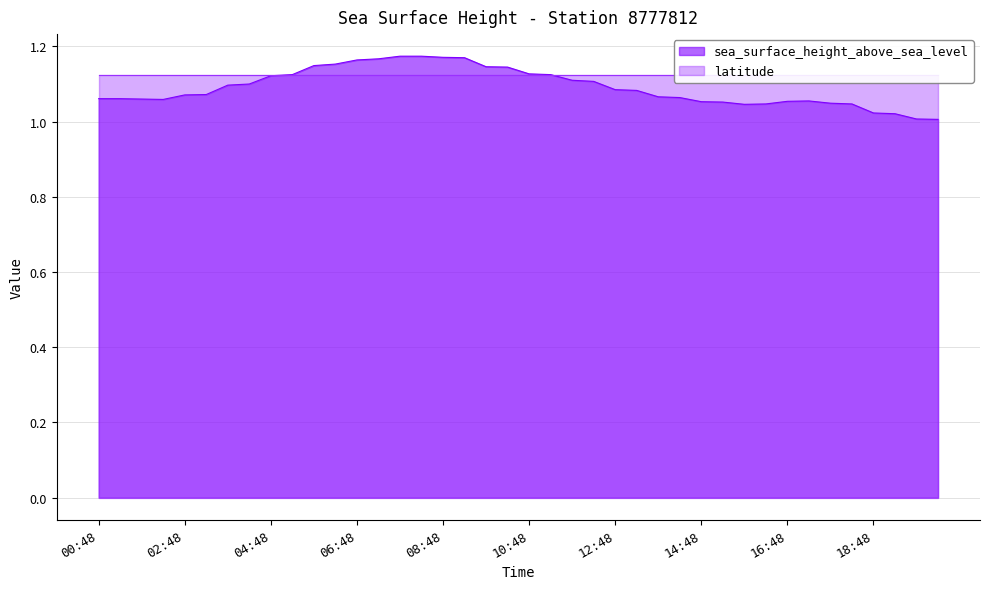

True or false: sea_surface_height_above_sea_level has a value of 1.6 at 02:48.

False